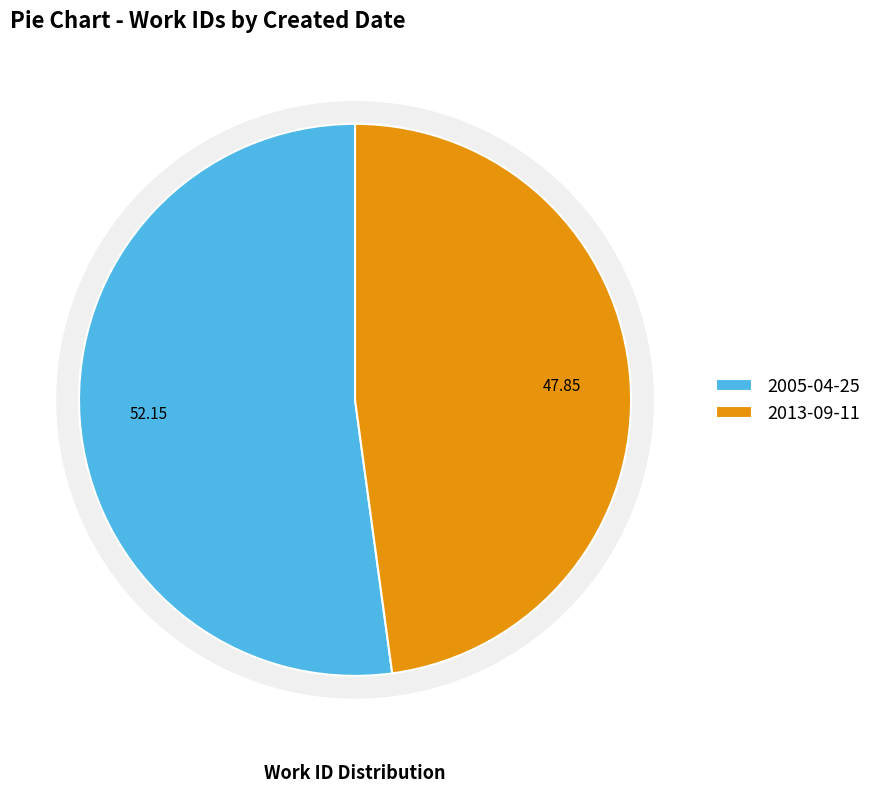

Combined, what portion of the pie is 2013-09-11 and 2005-04-25?

100.0%